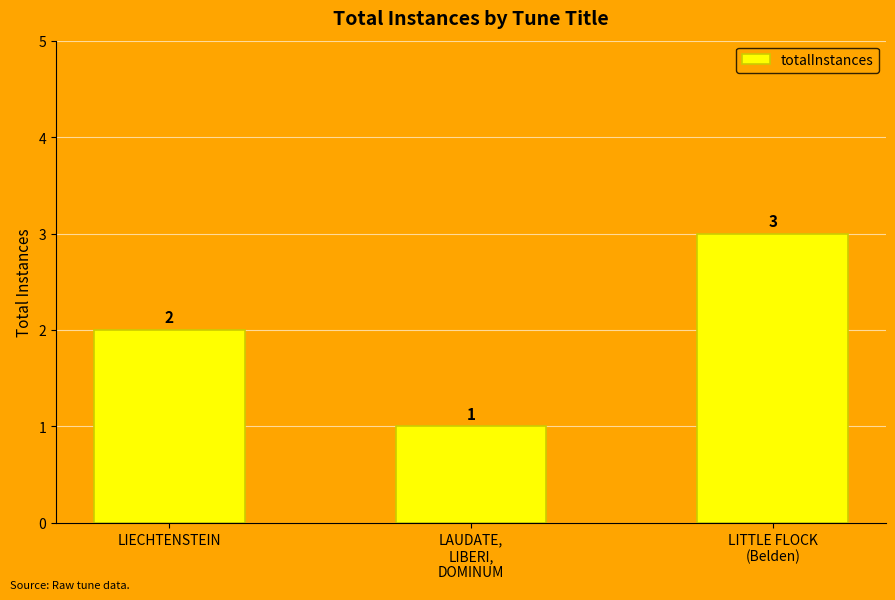

True or false: the data shows 0 at LAUDATE,
LIBERI,
DOMINUM.

False